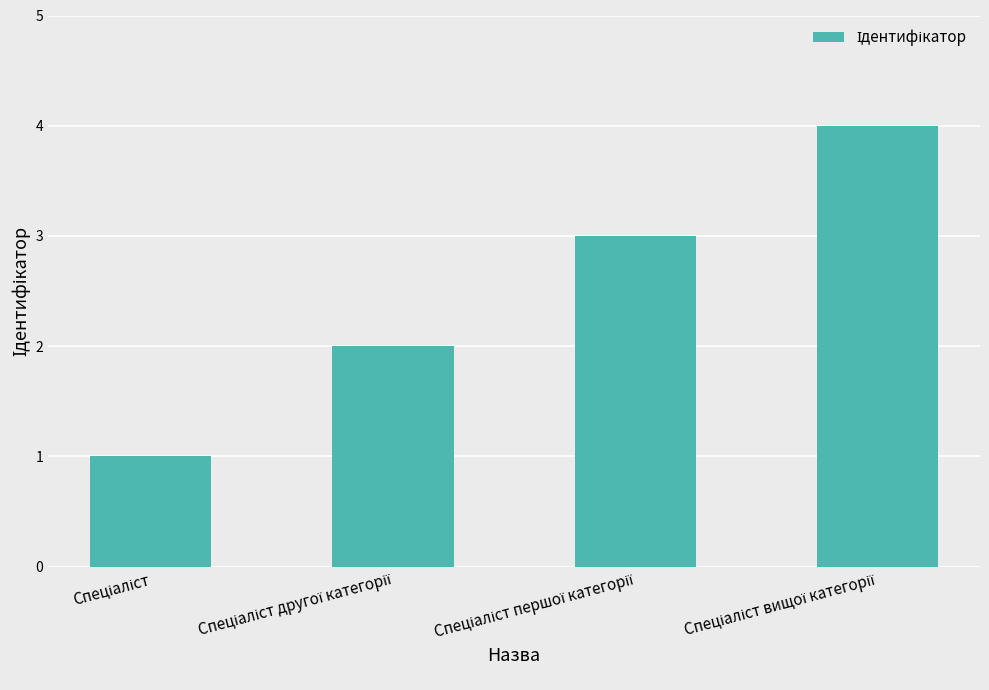

What is the difference between the maximum and minimum values?

3